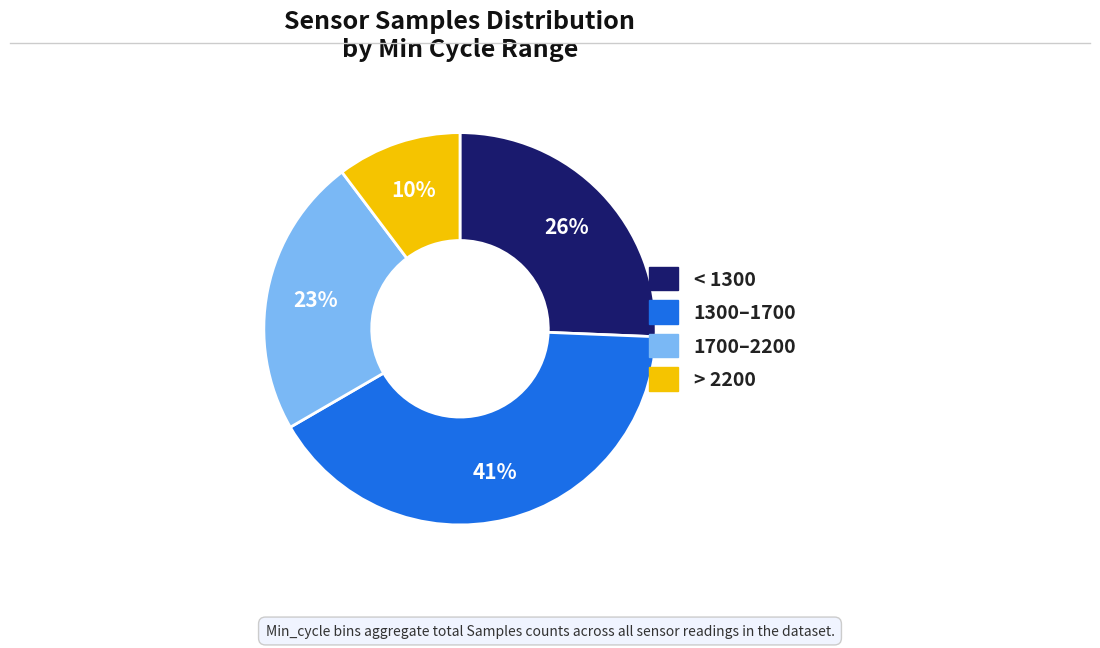

To the nearest percent, what is the difference between the largest and smallest slice percentages?

31%